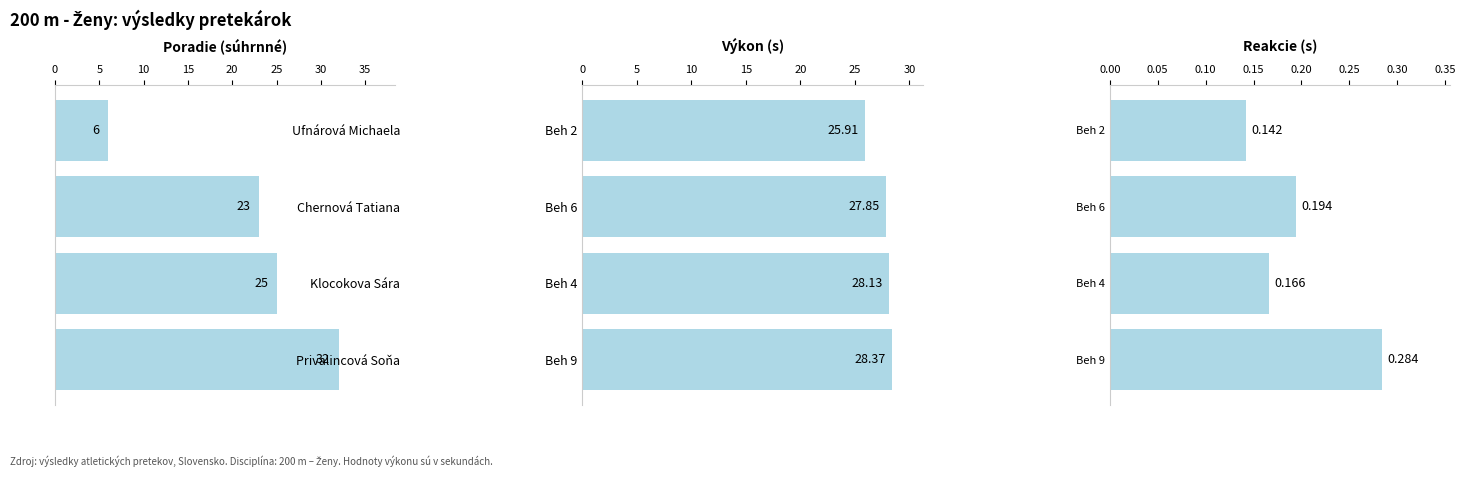

How many data points in Výkon are above 28?

2